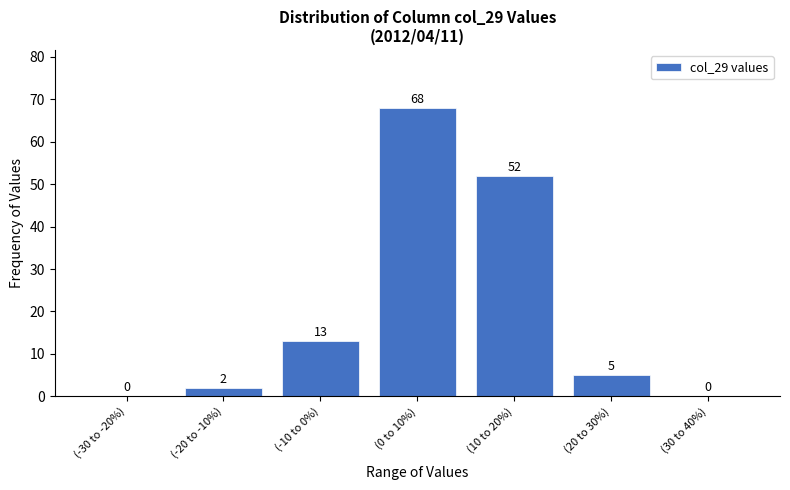

Reading left to right, extract all data points from this chart.

(-30 to -20%)=0	(-20 to -10%)=2	(-10 to 0%)=13	(0 to 10%)=68	(10 to 20%)=52	(20 to 30%)=5	(30 to 40%)=0